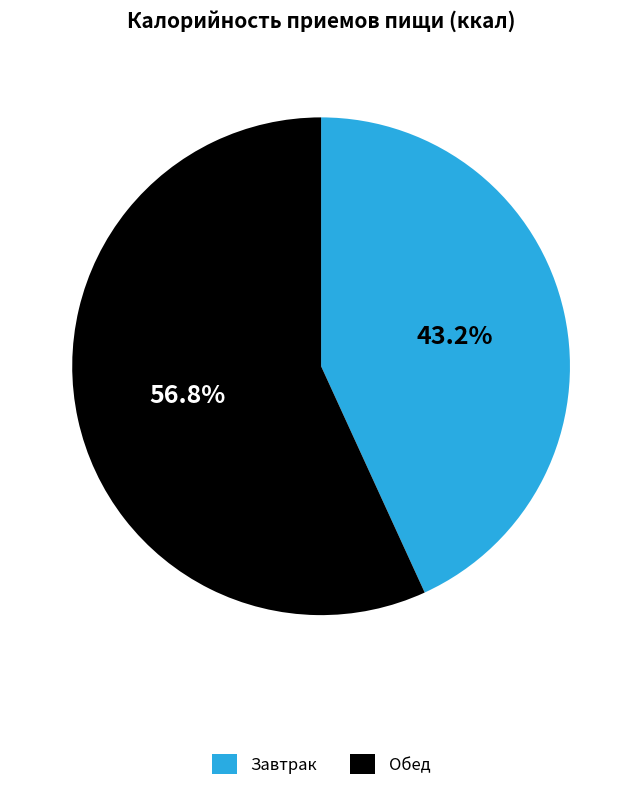

Combined, do Обед and Завтрак account for over 50%?

Yes